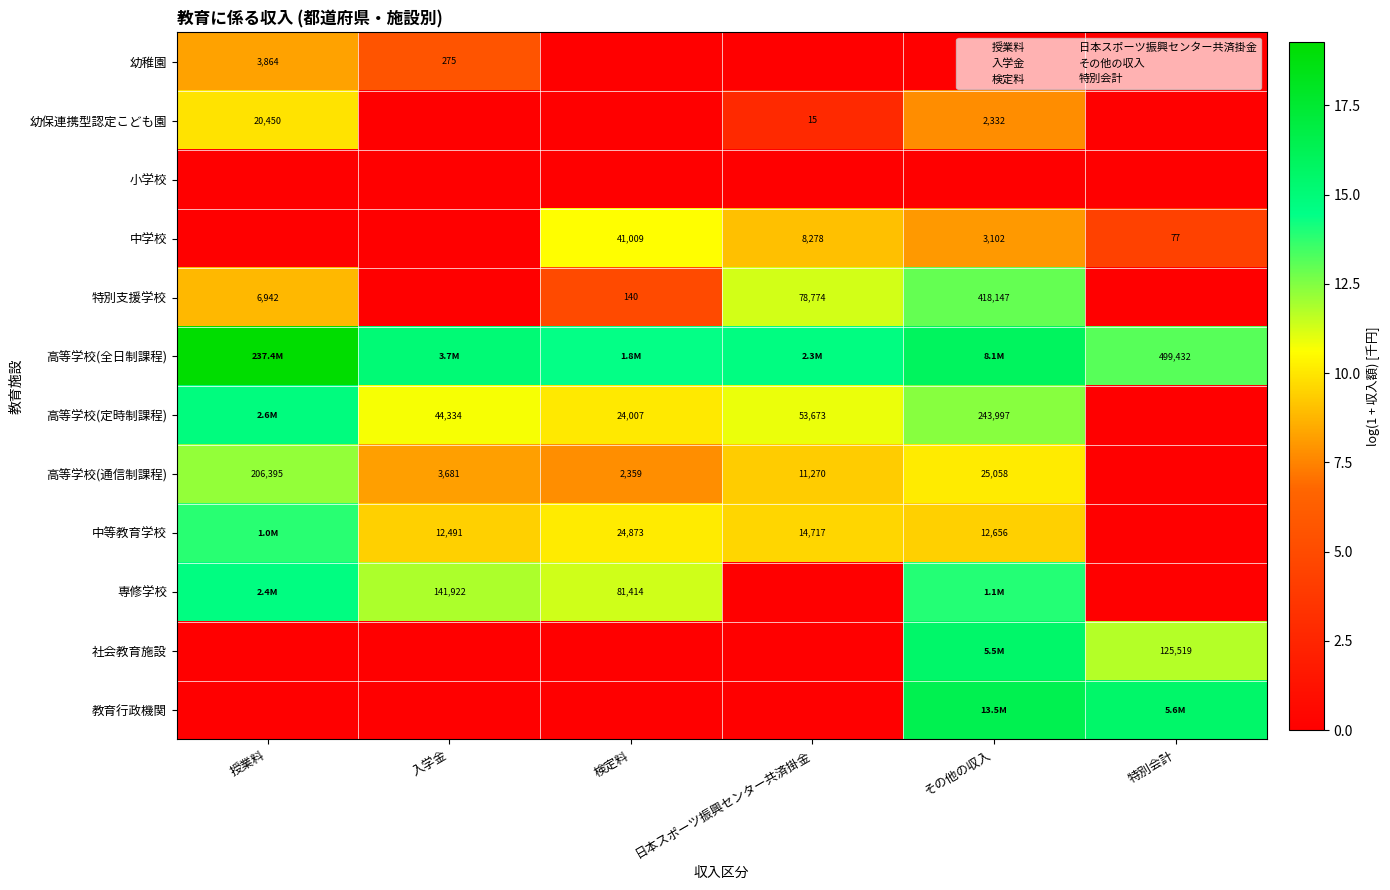

How many categories are shown in the chart?

6